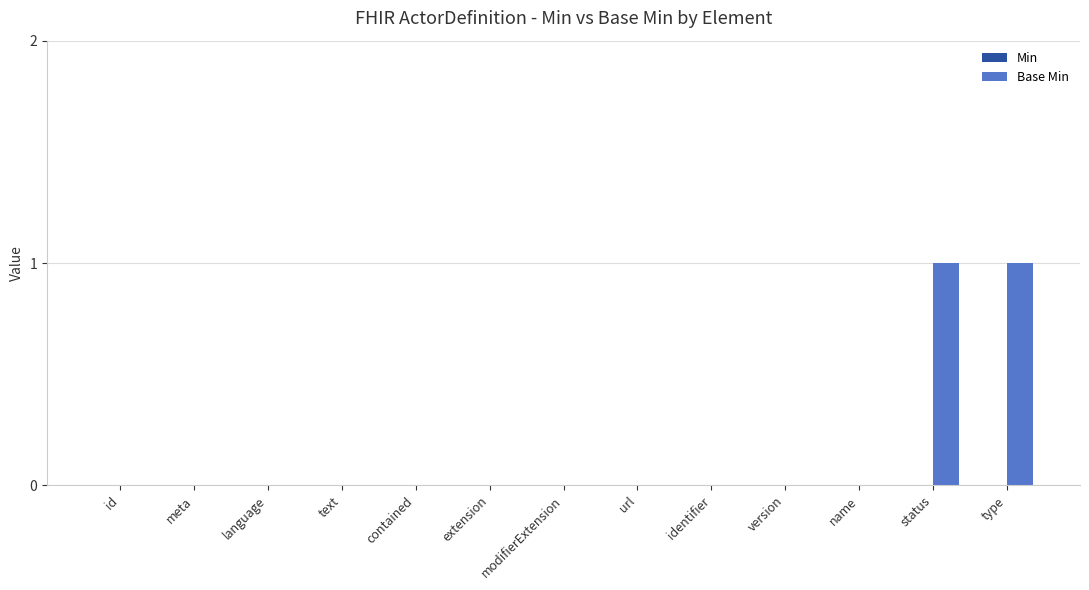

The chart shows a value of 0 at language. True or false?

True